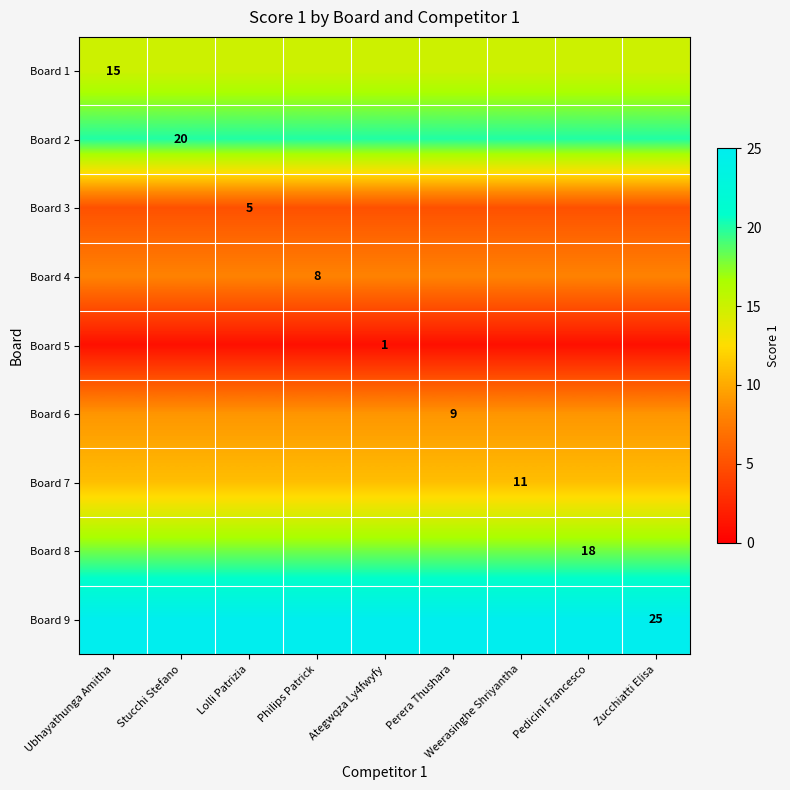

The Board 1 series shows 8 at Ubhayathunga Amitha. True or false?

False